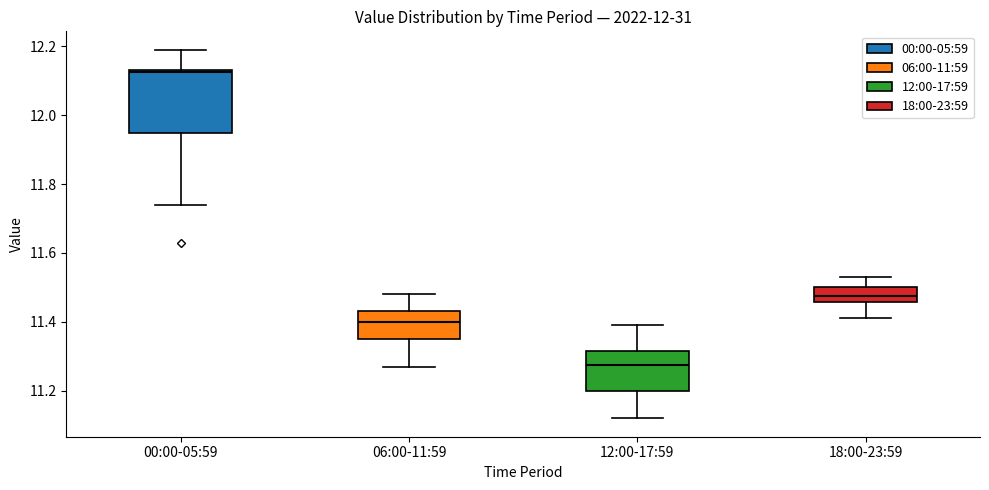

Where does the upper whisker of the box for 18:00-23:59 end on the y-axis? The values are not printed on the chart, so give them approximately, as read against the axis.

11.54